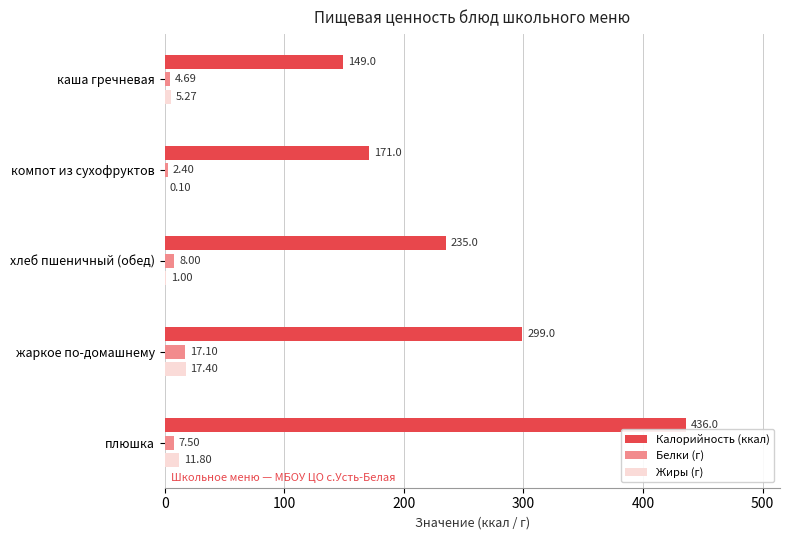

Which series has the largest total across all categories?

Калорийность (ккал)